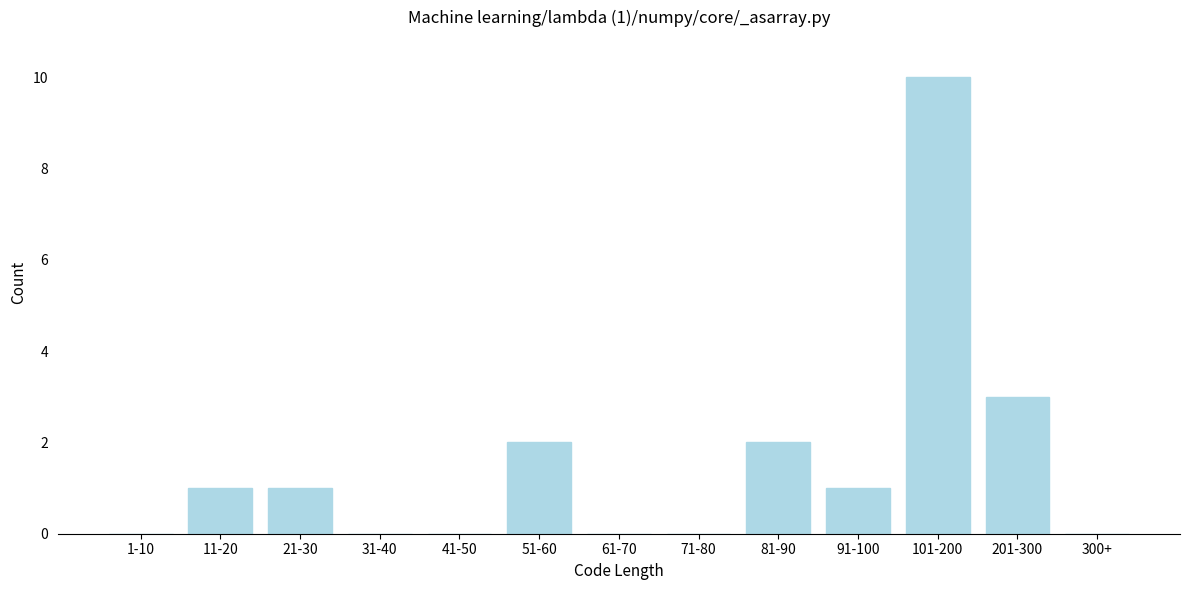

Reading left to right, list all the values displayed in this chart.

1-10=0	11-20=1	21-30=1	31-40=0	41-50=0	51-60=2	61-70=0	71-80=0	81-90=2	91-100=1	101-200=10	201-300=3	300+=0